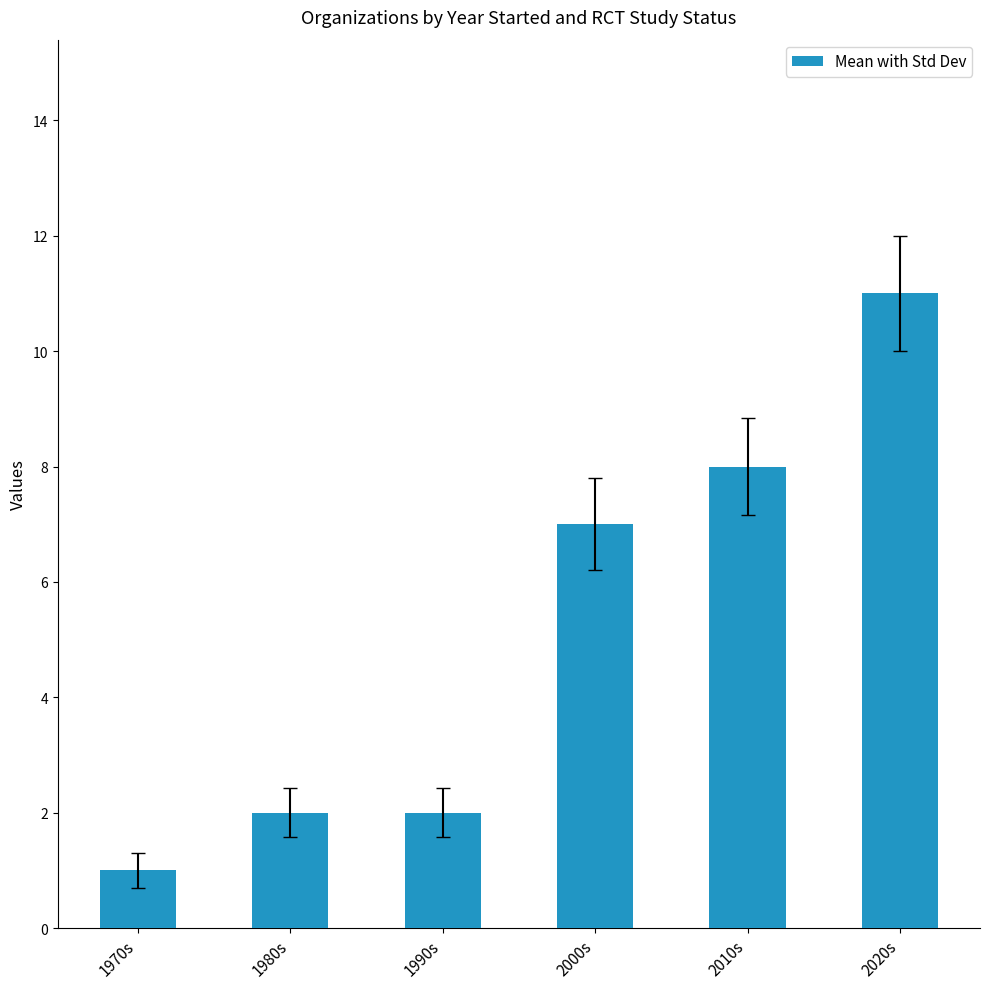

What is the sum of all values?

31